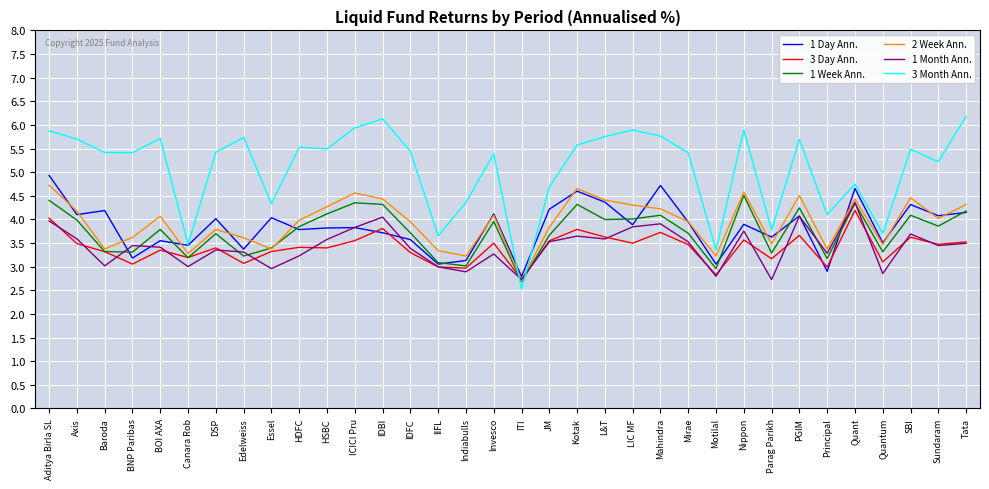

Between IIFL and Quant, which series saw the biggest shift?

1 Day Ann.